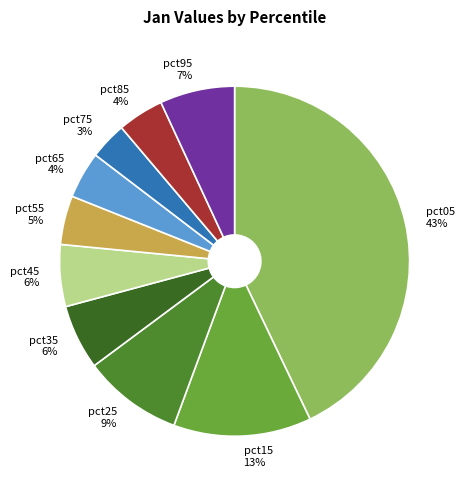

To the nearest percent, what portion does pct85 represent?

4%